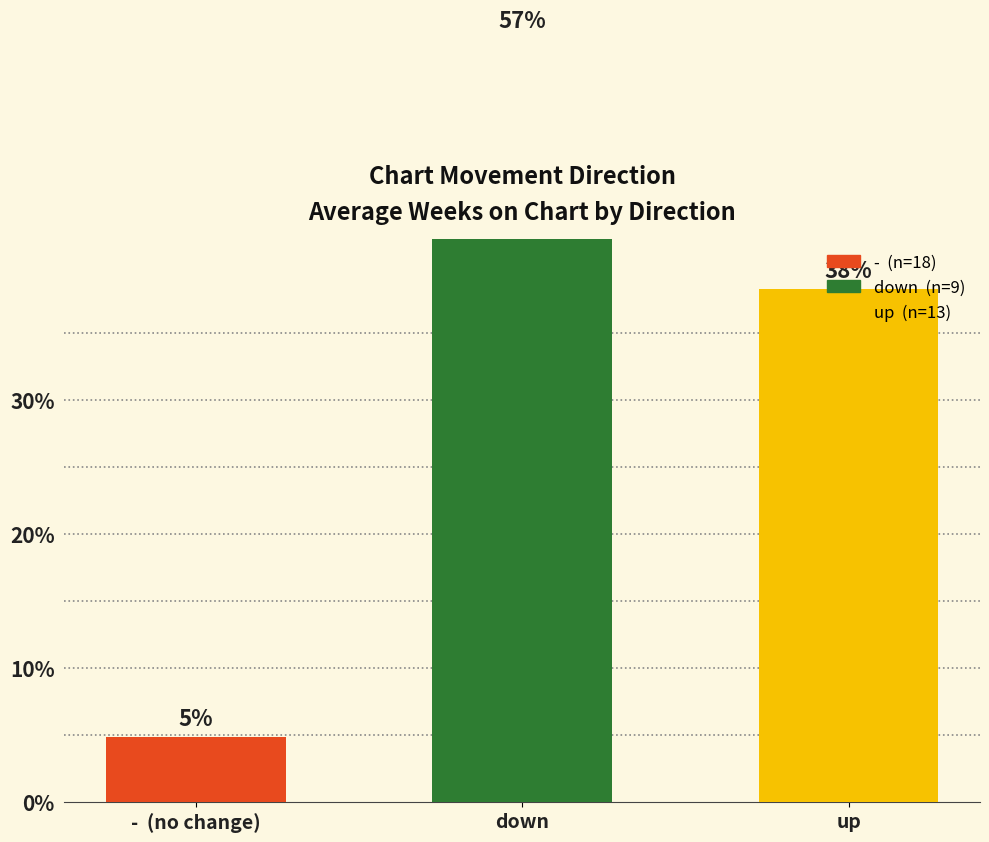

How many bars are there in each group?

3